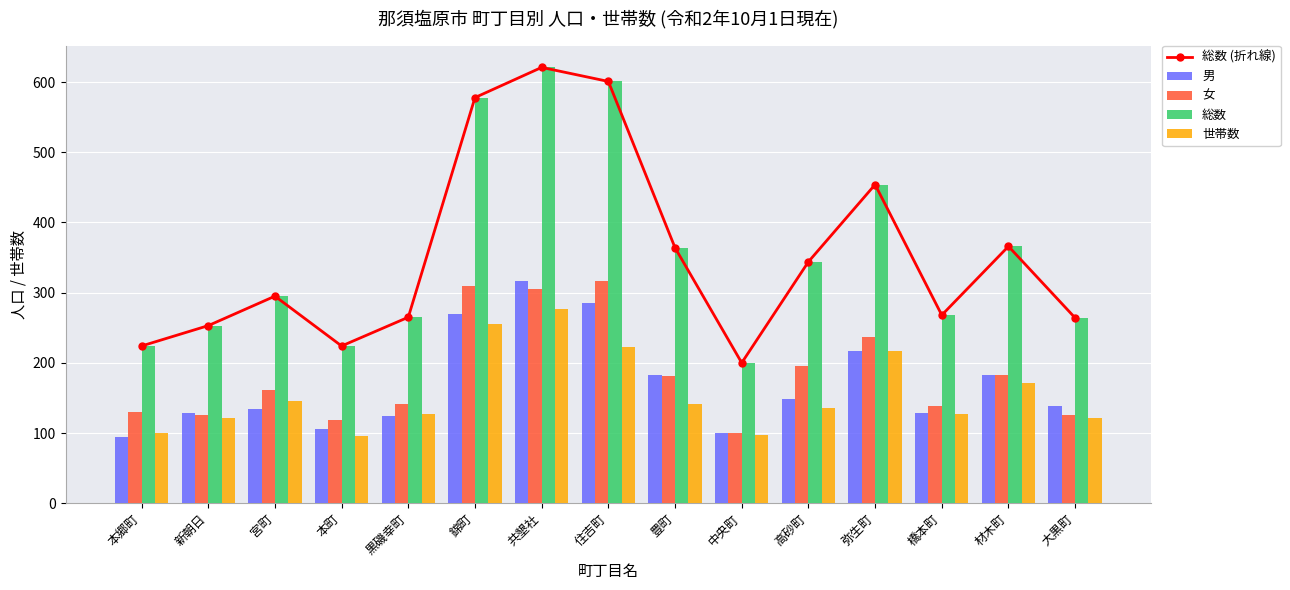

Which series changed the most between 黒磯幸町 and 住吉町?

総数 (折れ線)